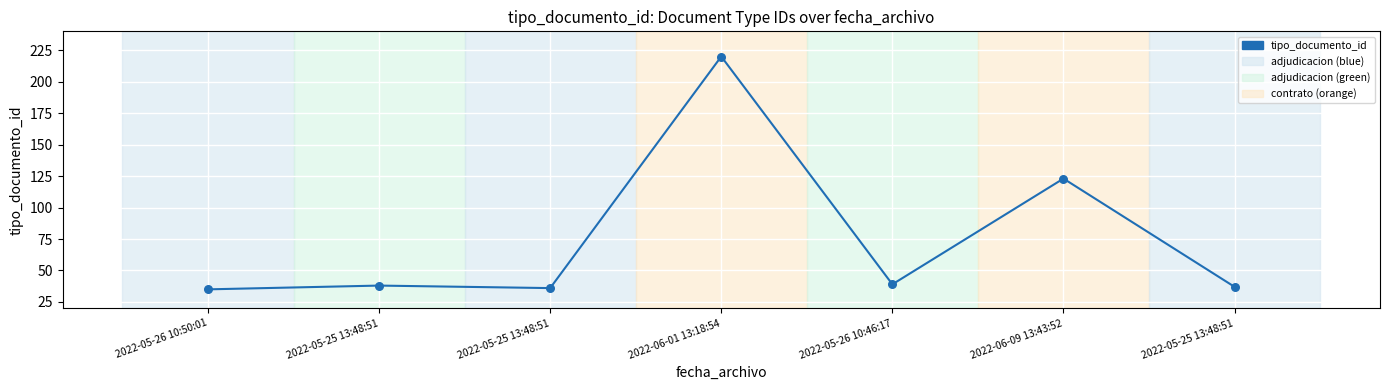

Does the chart have visible grid lines?

Yes